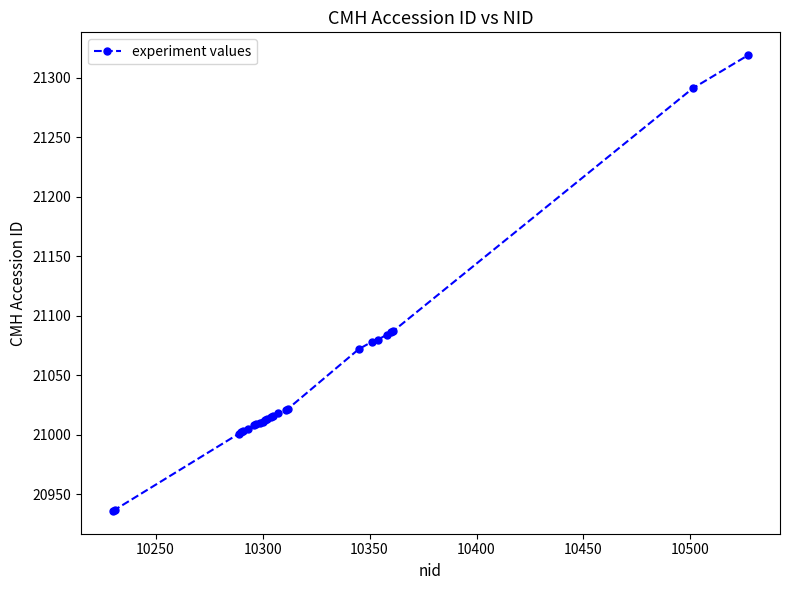

What is the greatest value displayed?

21319